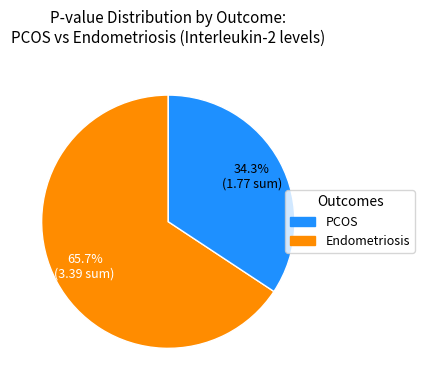

Does Endometriosis account for over 50% of the chart?

No